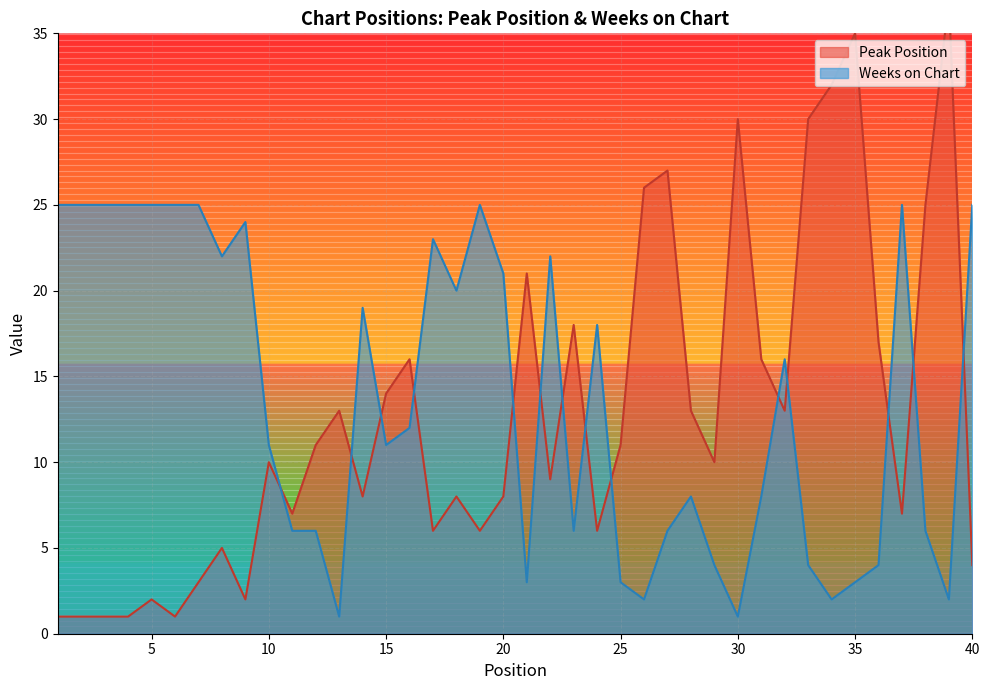

What is the average value of the Weeks on Chart series?

14